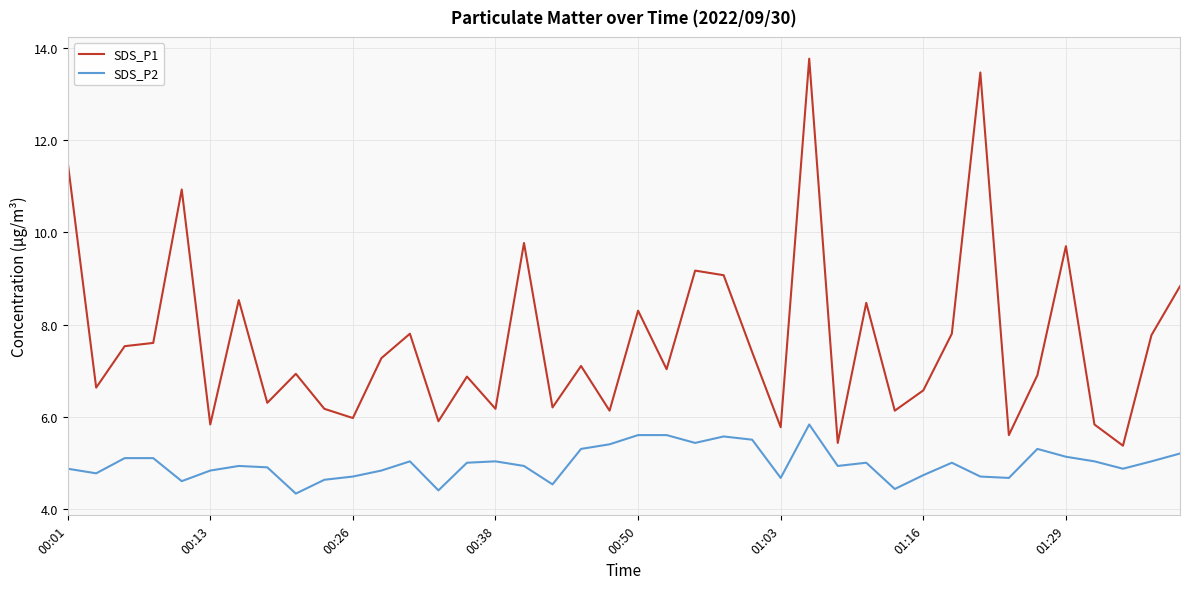

What is the maximum value shown in the chart?

13.8